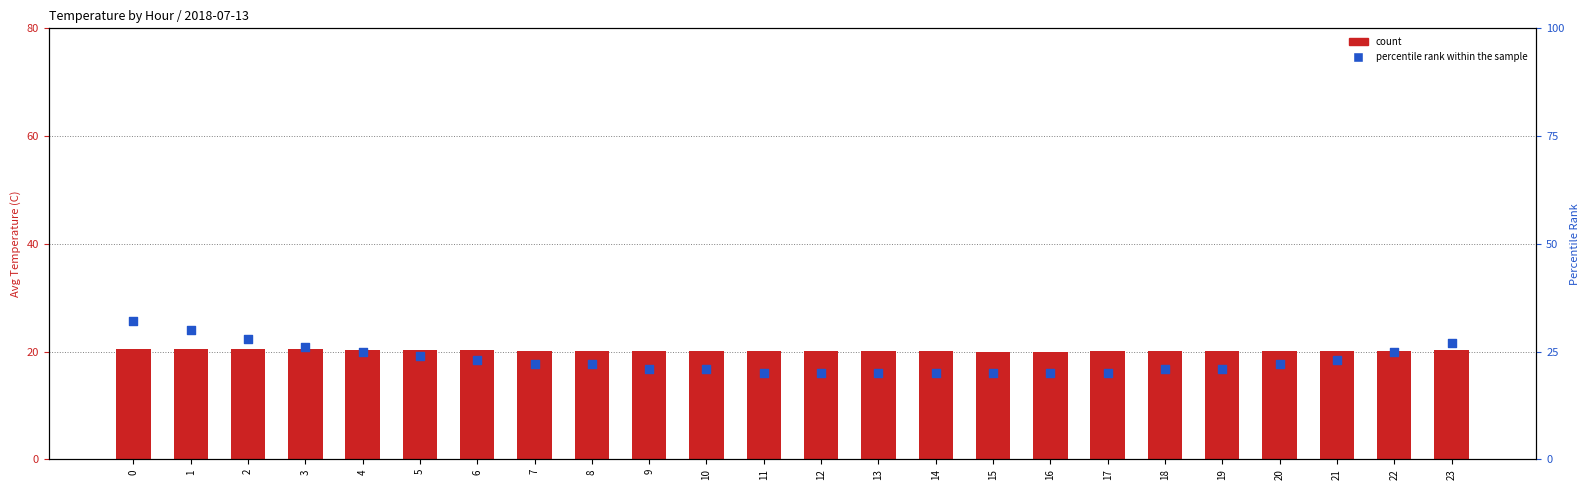

Which series has the largest total across all categories?

percentile rank within the sample